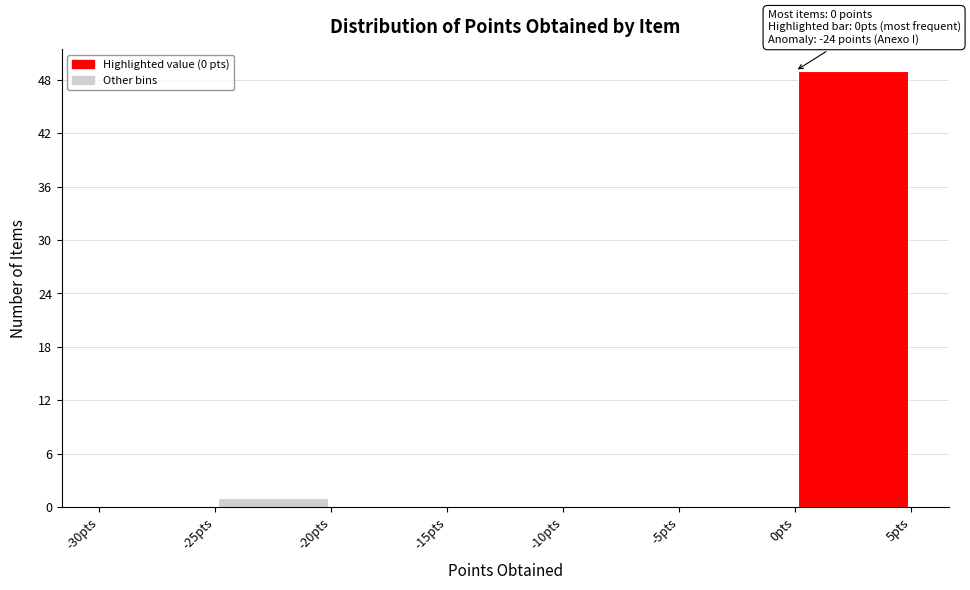

Which range on the x-axis has the tallest bar?

0 to 5